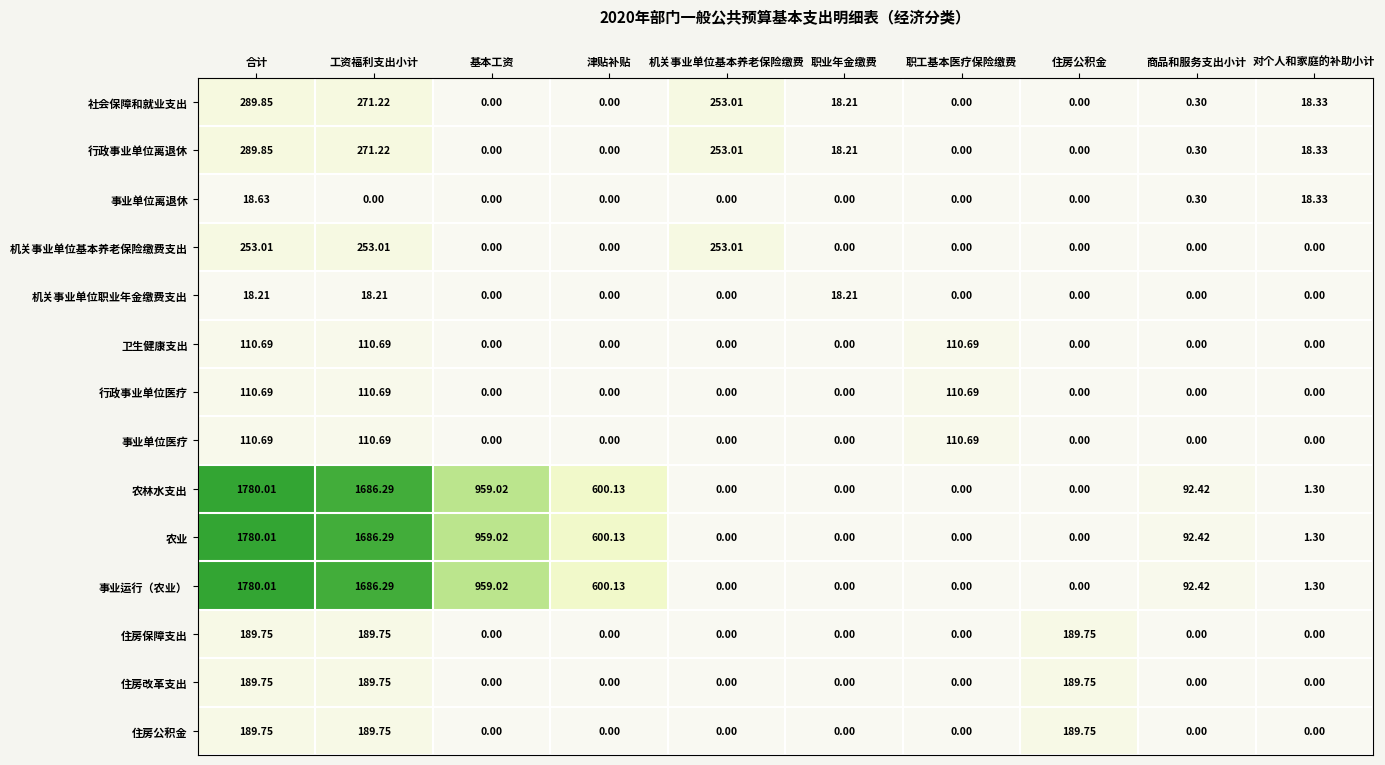

At which label does 社会保障和就业支出 first exceed 18?

合计